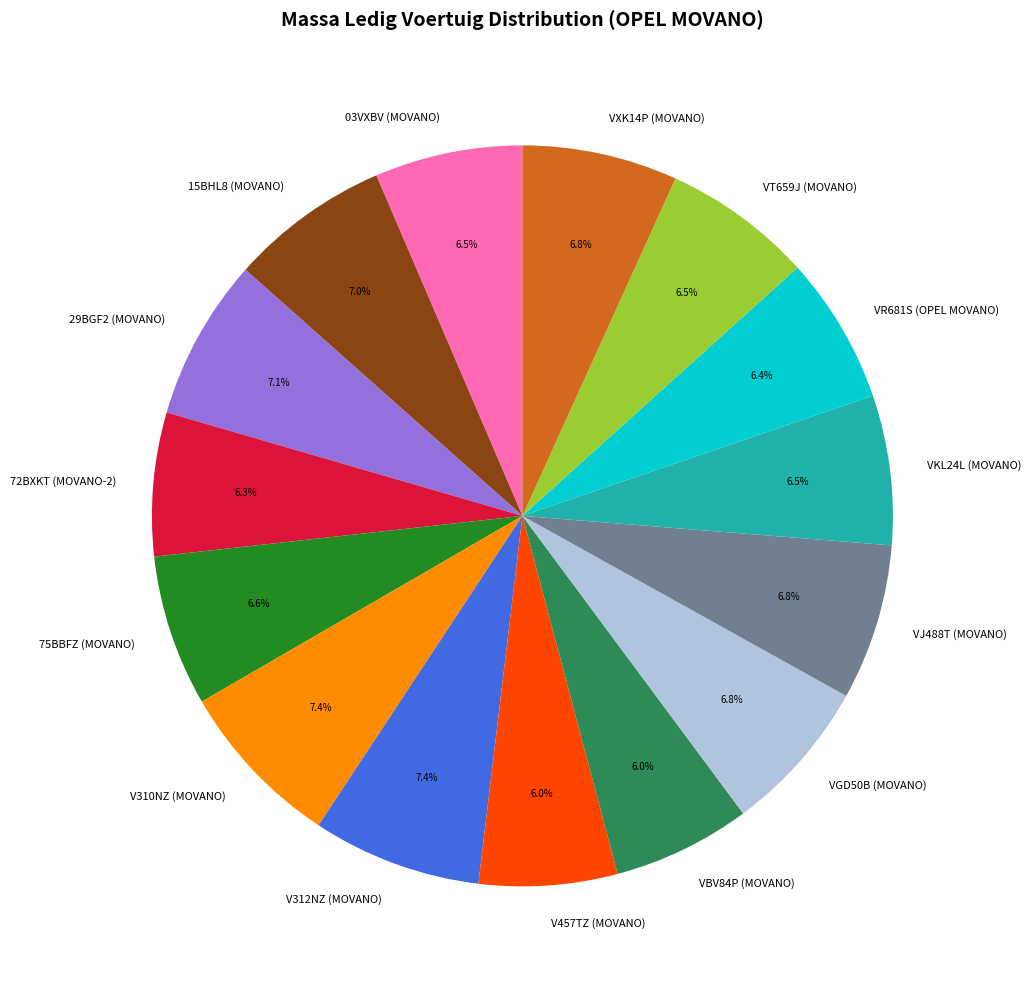

Approximately how many times larger is the value at 15BHL8 (MOVANO) compared to VJ488T (MOVANO)?

1.0